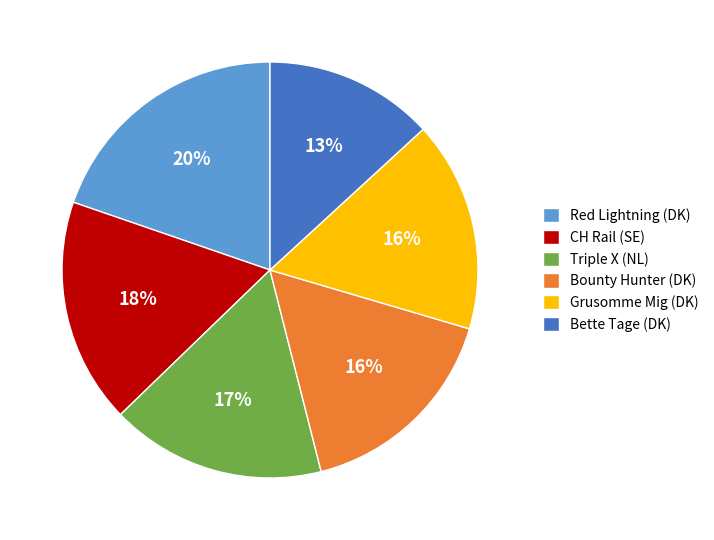

How many segments does this pie chart have?

6